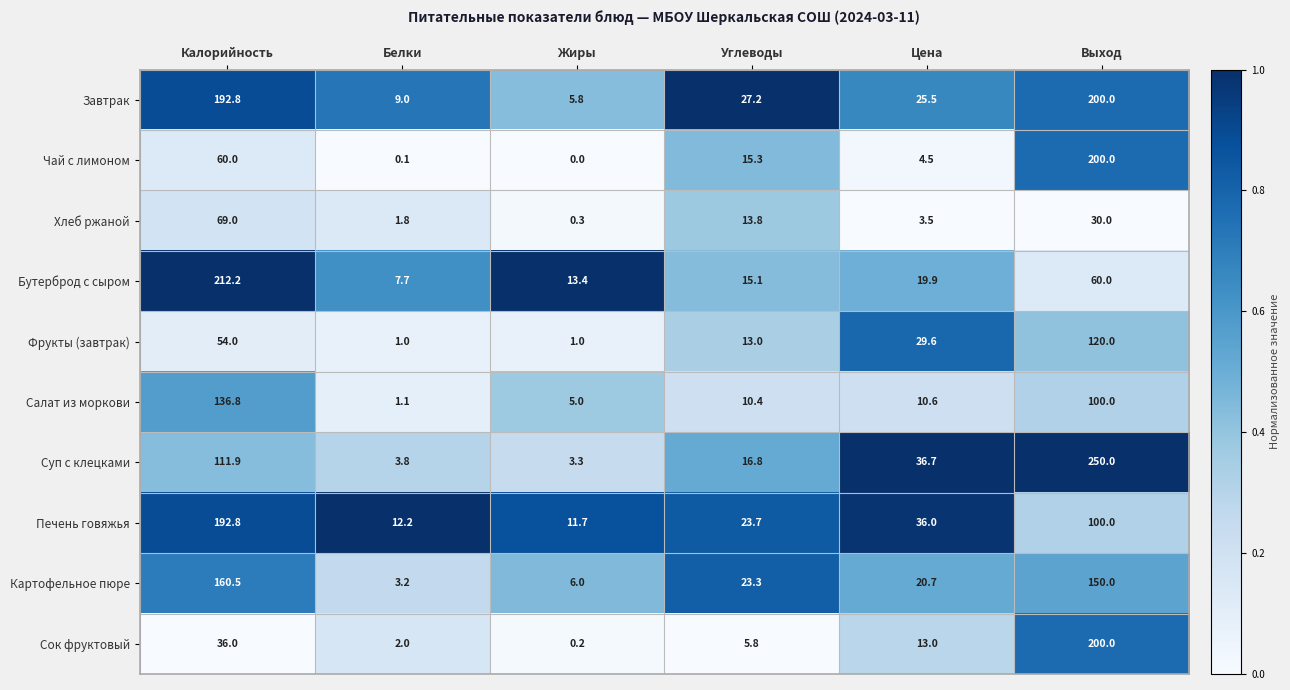

What value does the Бутерброд с сыром series have at Цена?

19.9